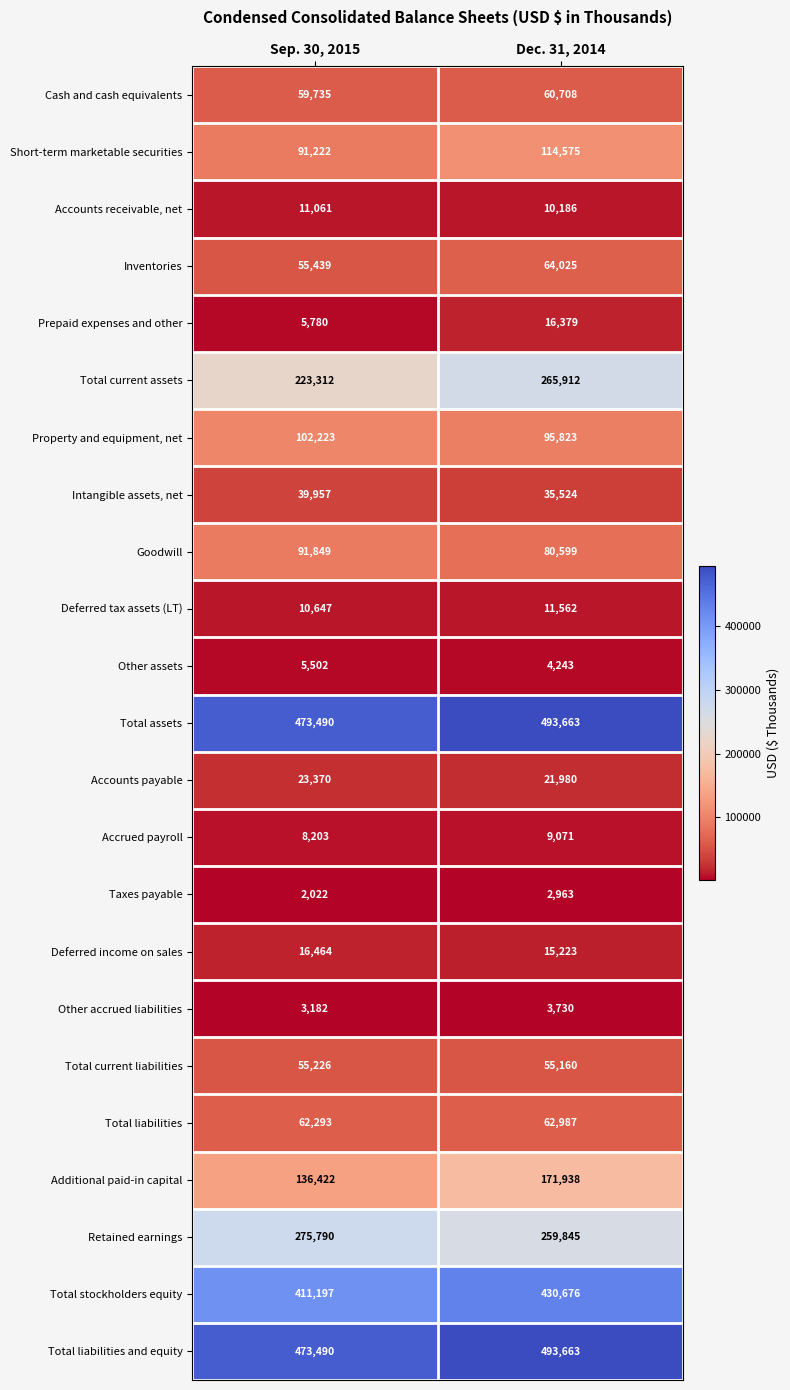

At which label does Prepaid expenses and other reach its peak?

Dec. 31, 2014